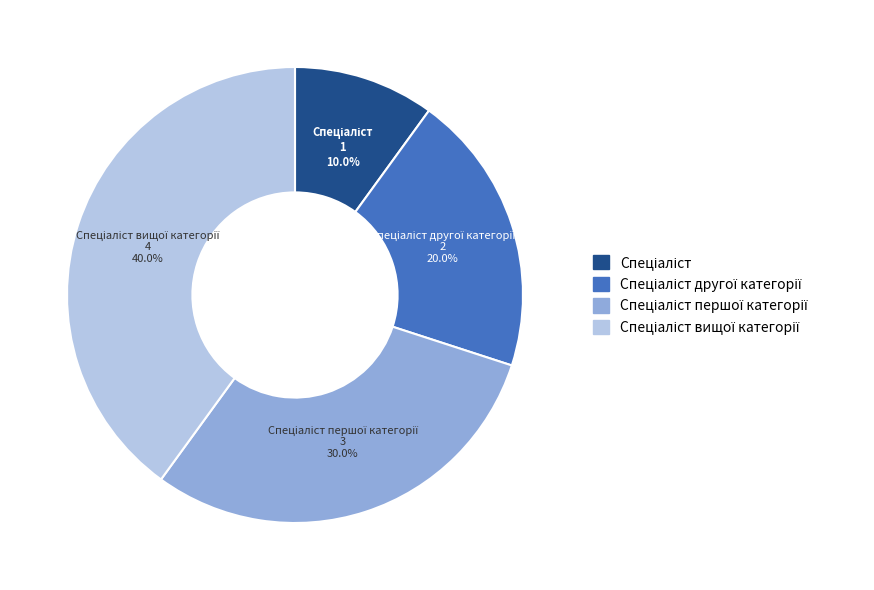

To the nearest percent, what is the difference between the largest and smallest slice percentages?

30%